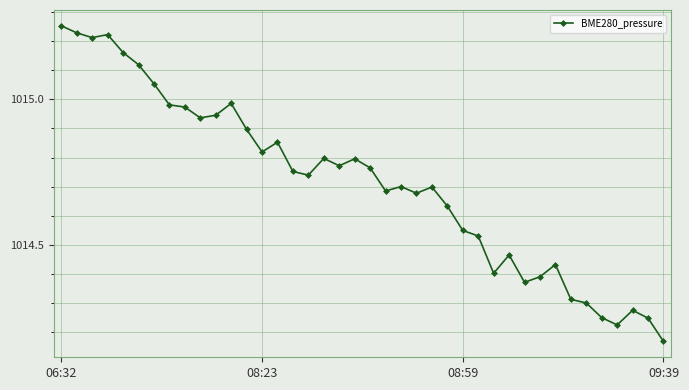

True or false: there are more than 2 points higher than both neighbors.

True